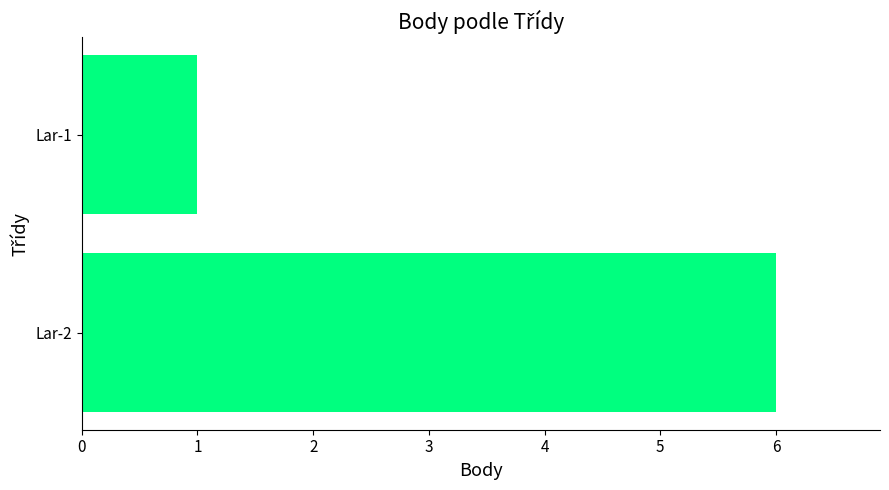

Count the number of categories in the chart.

2